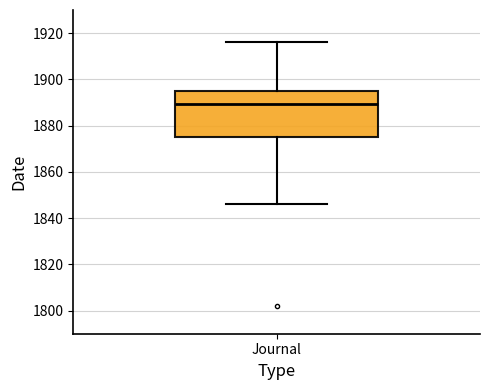

Transcribe this box plot: give where the median line is, the range the box spans, and where the two whiskers end, as read against the y-axis. The values are not printed on the chart, so give them approximately, as read against the axis.

median 1890, box 1876 to 1896, whiskers 1846 to 1916